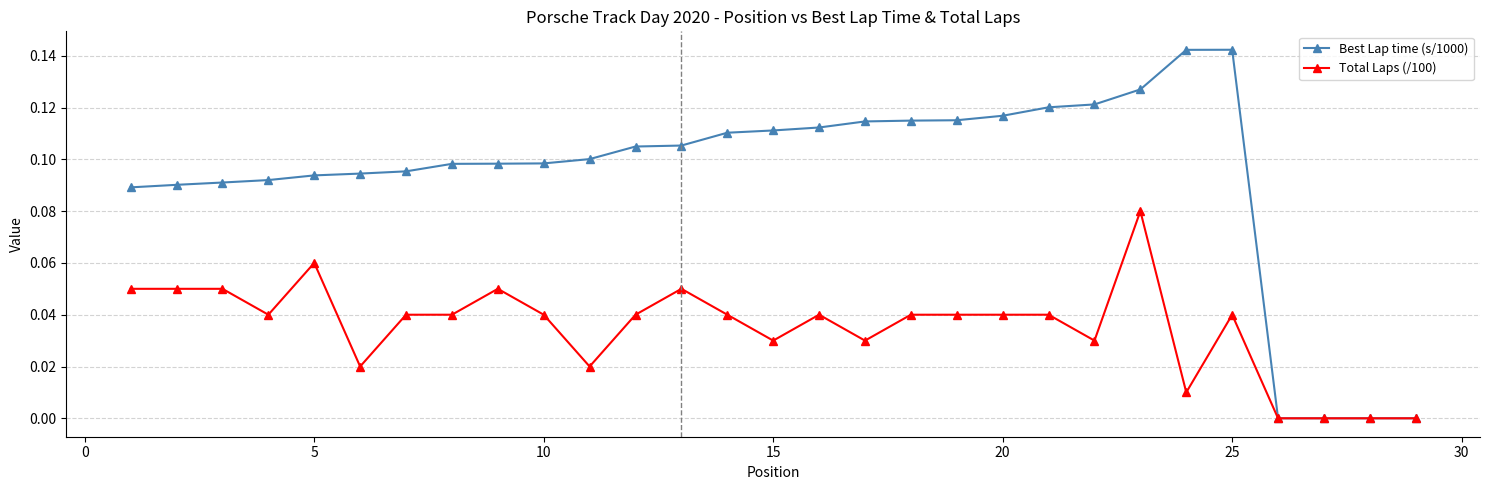

Rank the series by their maximum value, from lowest to highest.

Total Laps (/100), Best Lap time (s/1000)